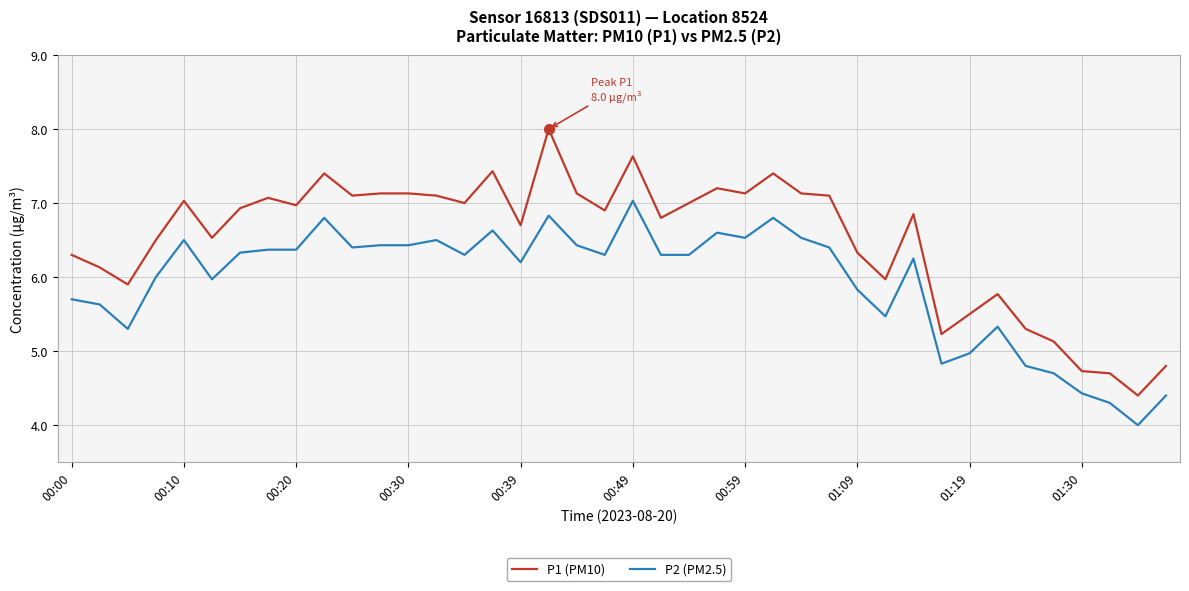

Which series has the widest spread of values?

P1 (PM10)